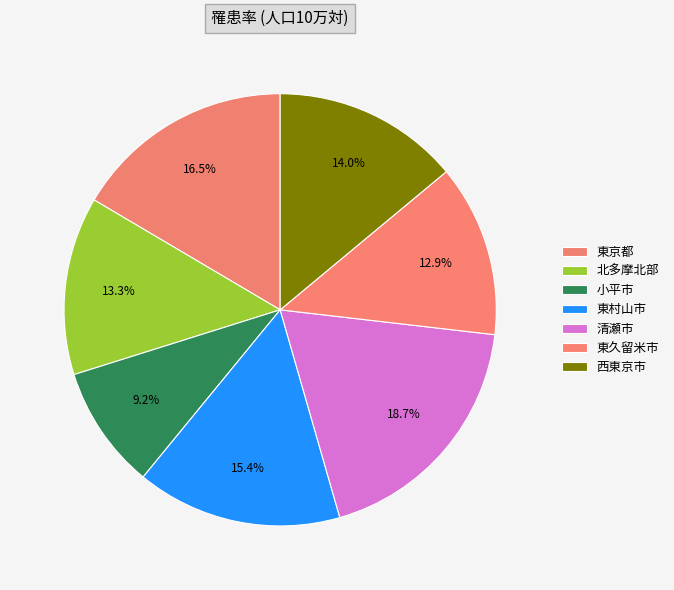

How much of the chart is everything except 東久留米市?

87.1%